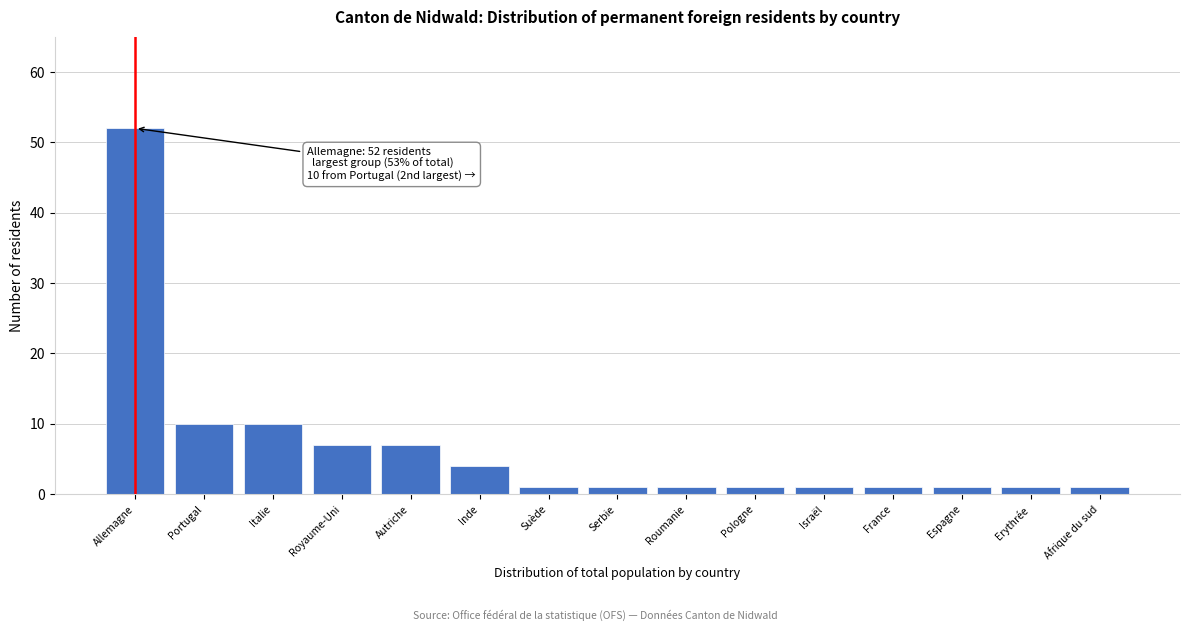

Reading left to right, what are all the values shown in this chart?

52	10	10	7	7	4	1	1	1	1	1	1	1	1	1